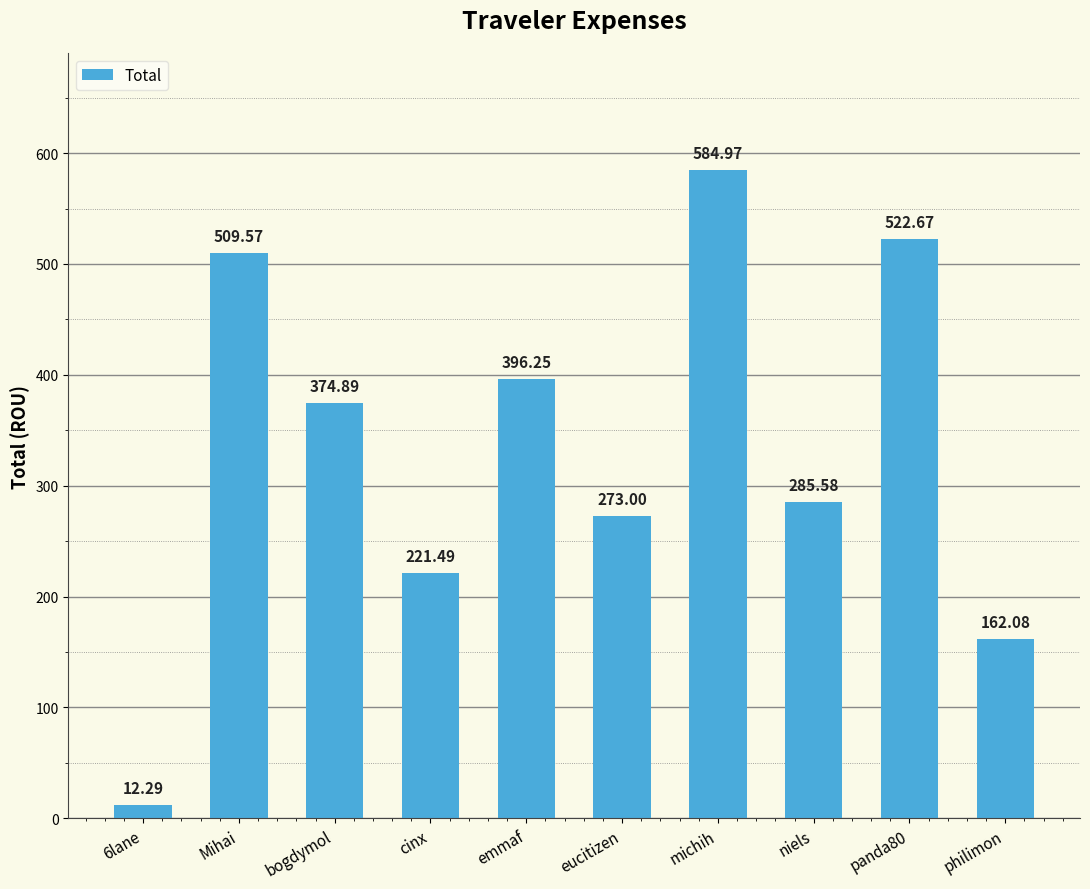

Approximately how many times larger is the value at philimon compared to niels?

0.6